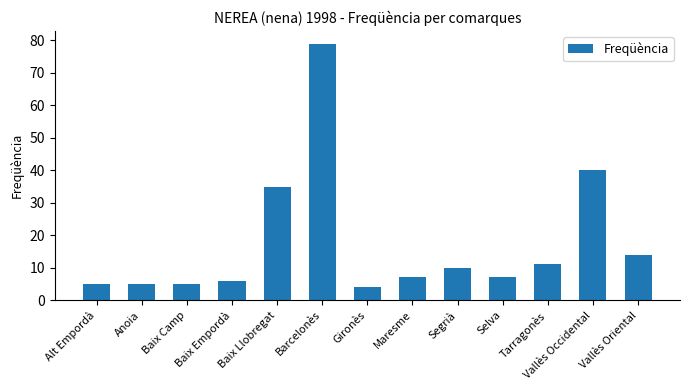

Between Baix Llobregat and Segrià, which is larger?

Baix Llobregat